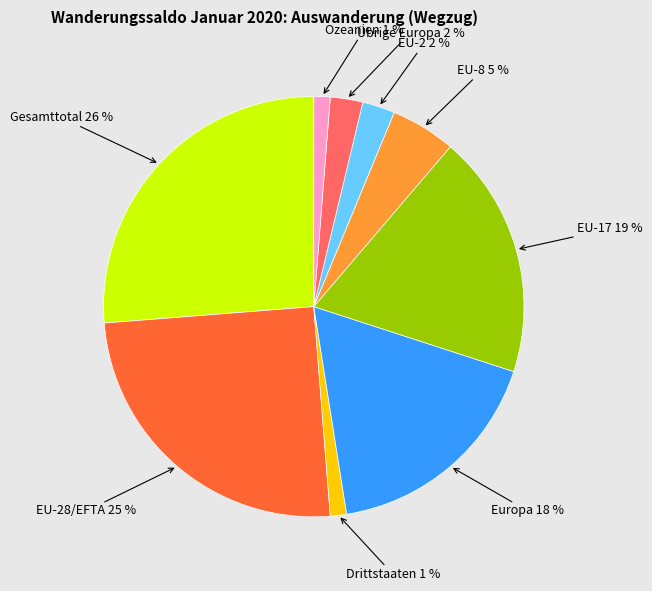

What percentage is the EU-17 19 % slice, to the nearest percent?

19%